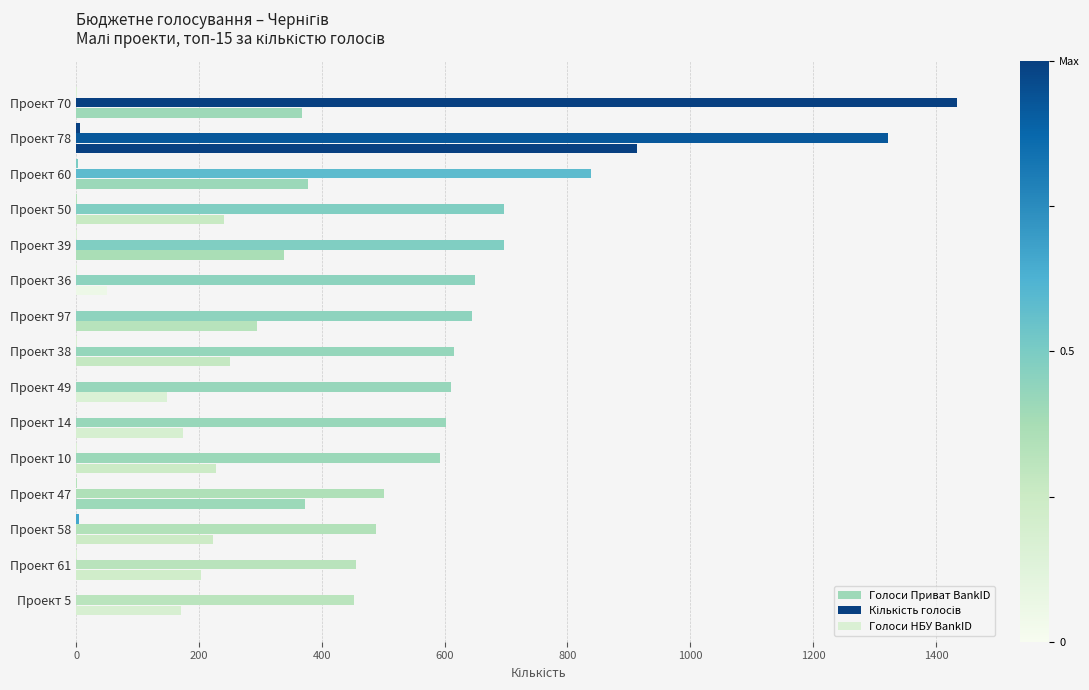

How many Голоси НБУ BankID values are between 0 and 2?

12